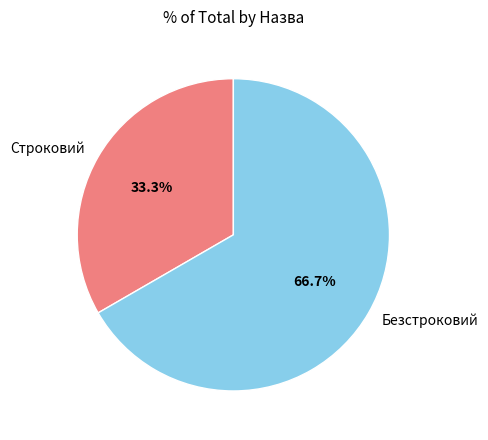

What portion of the pie excludes Строковий?

66.7%